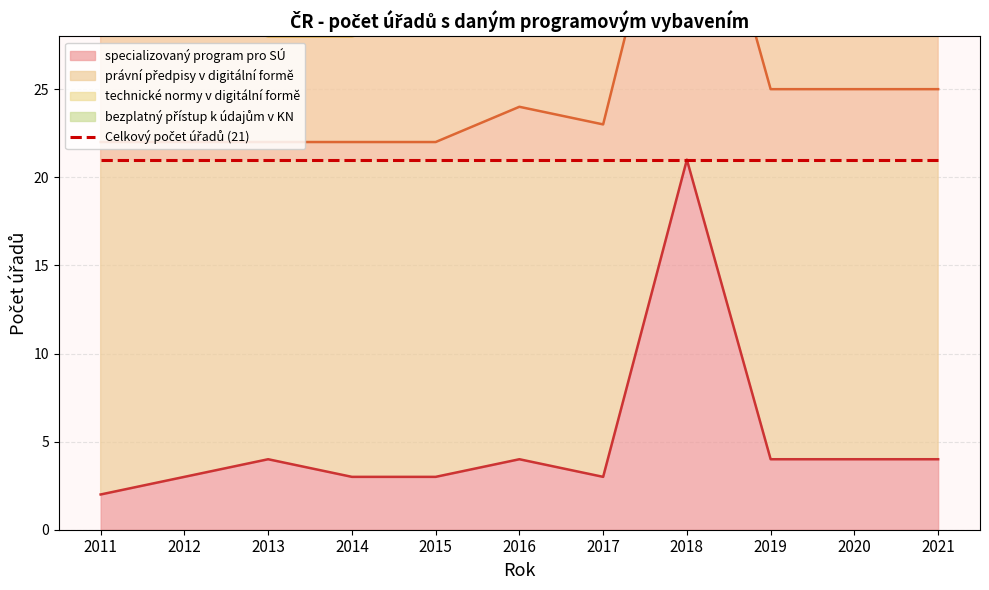

What is the value of the technické normy v digitální formě point at the 5th from the left?

29